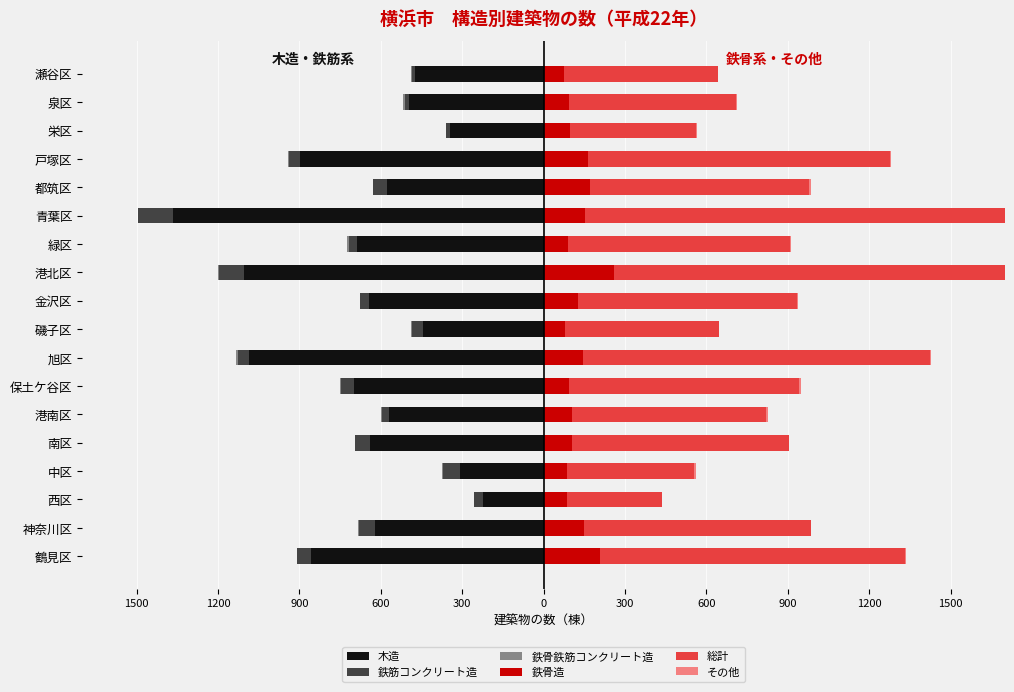

Which series has the largest total across all categories?

総計